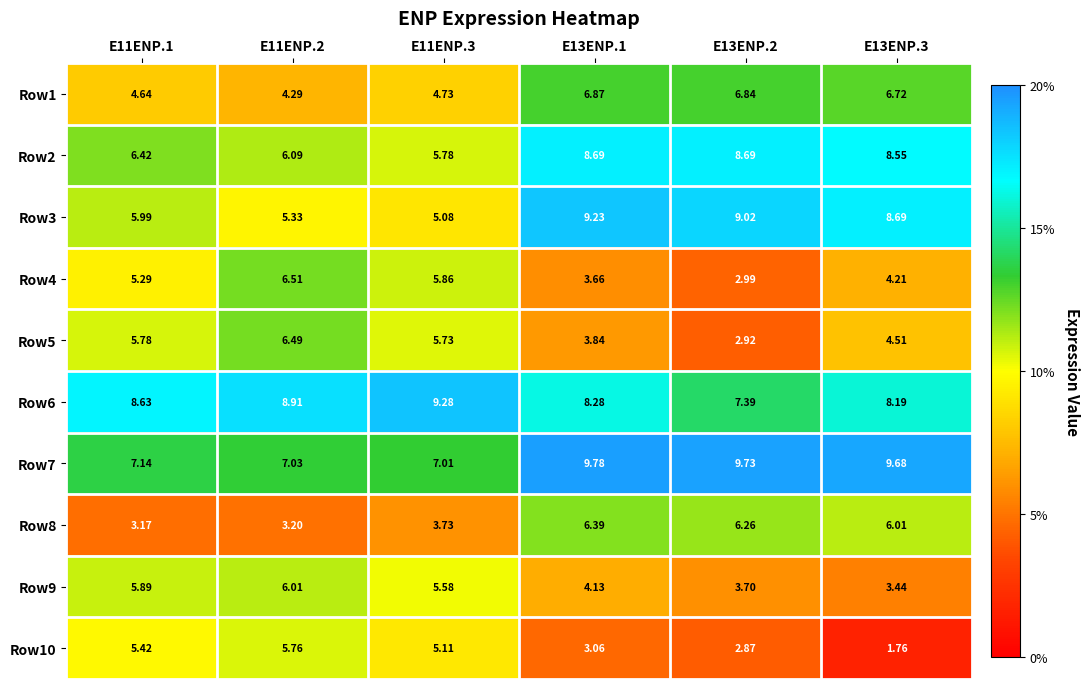

Rank the series at E13ENP.3 from highest to lowest value.

Row7, Row3, Row2, Row6, Row1, Row8, Row5, Row4, Row9, Row10